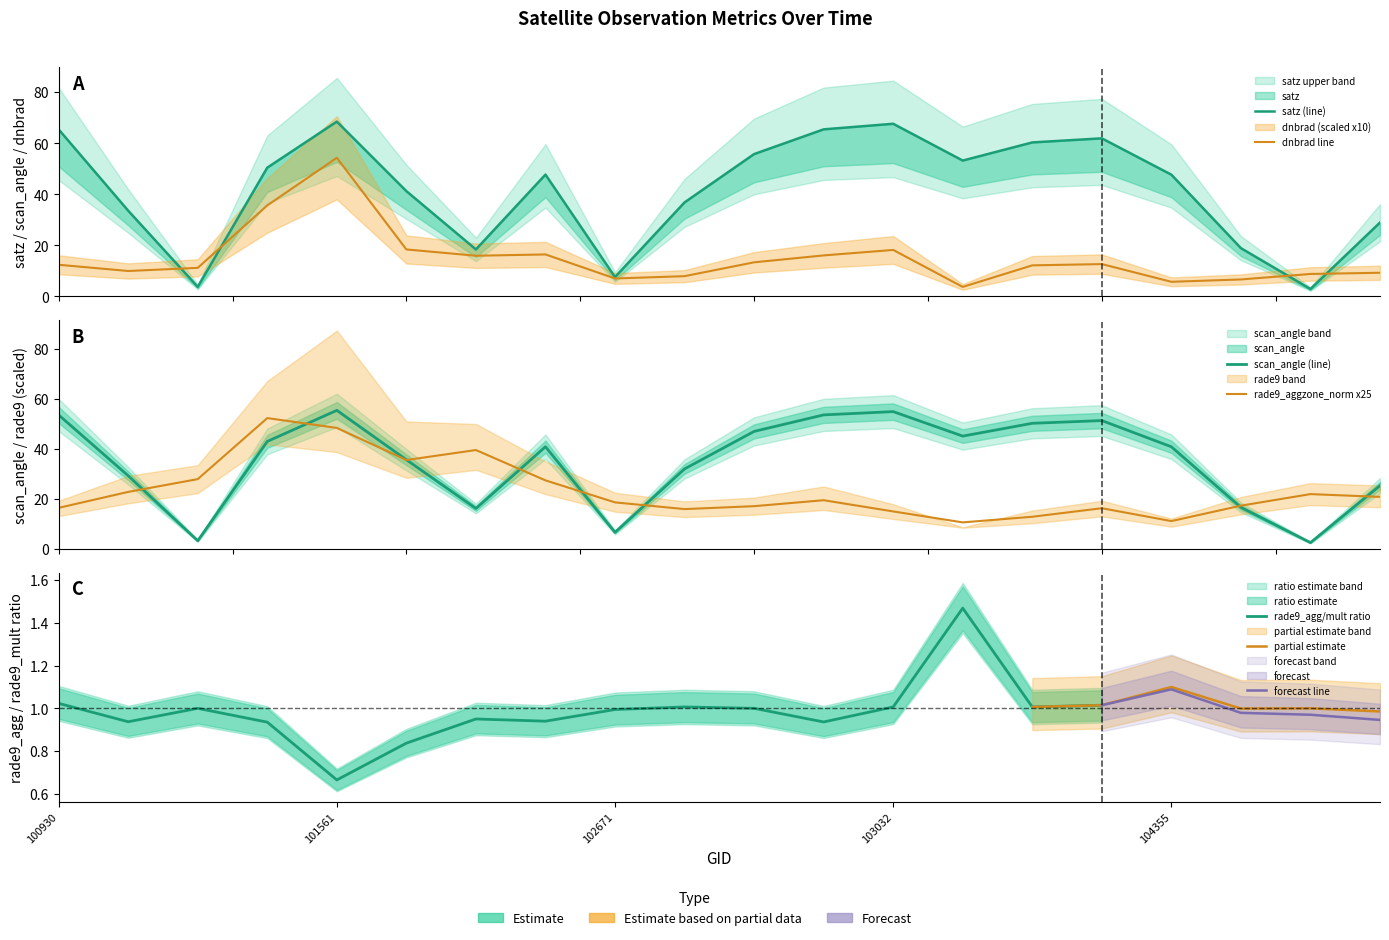

True or false: satz and dnbrad intersect in this chart.

True